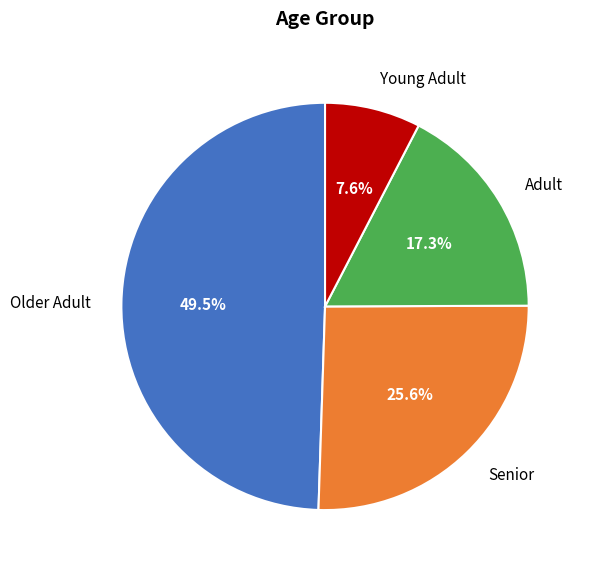

To the nearest percent, what is the average slice percentage?

25%